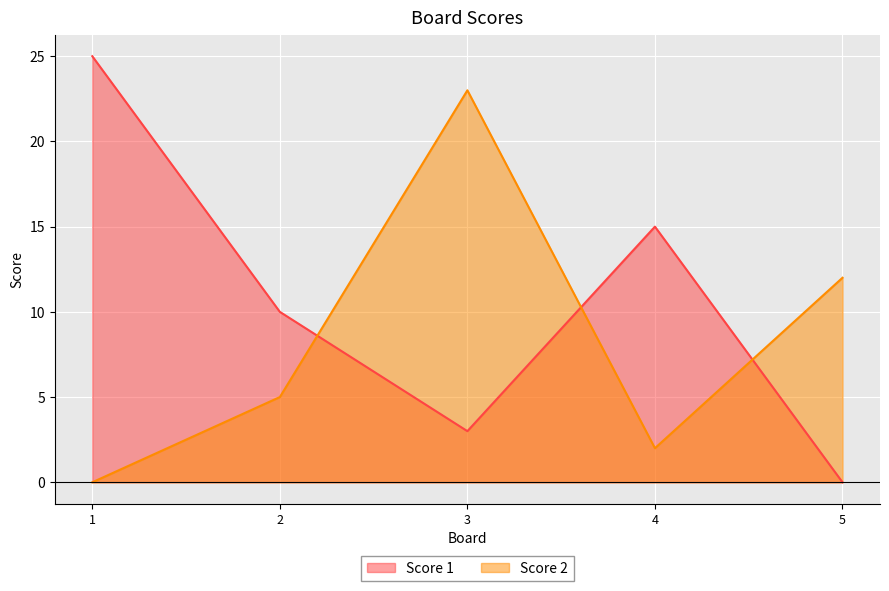

Which series has the largest total across all categories?

Score 1